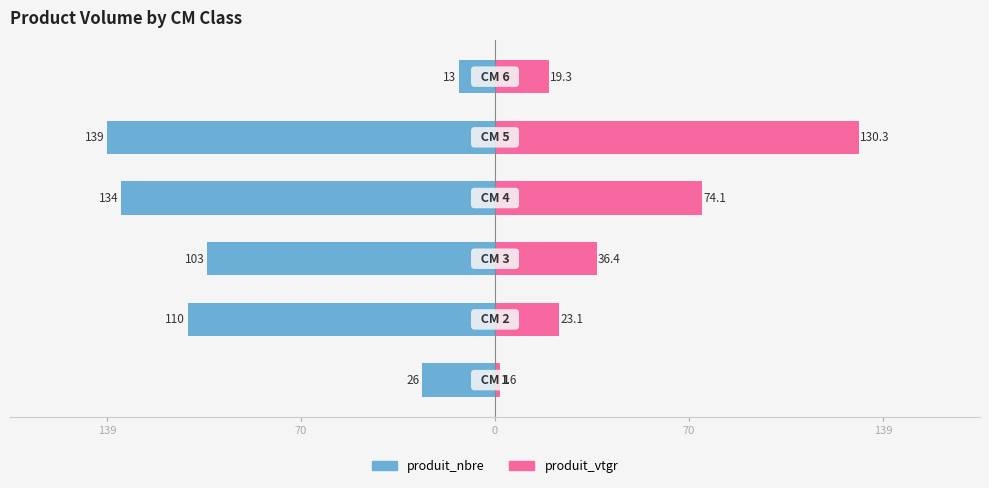

The produit_vtgr series shows 8.8 at 70. True or false?

False